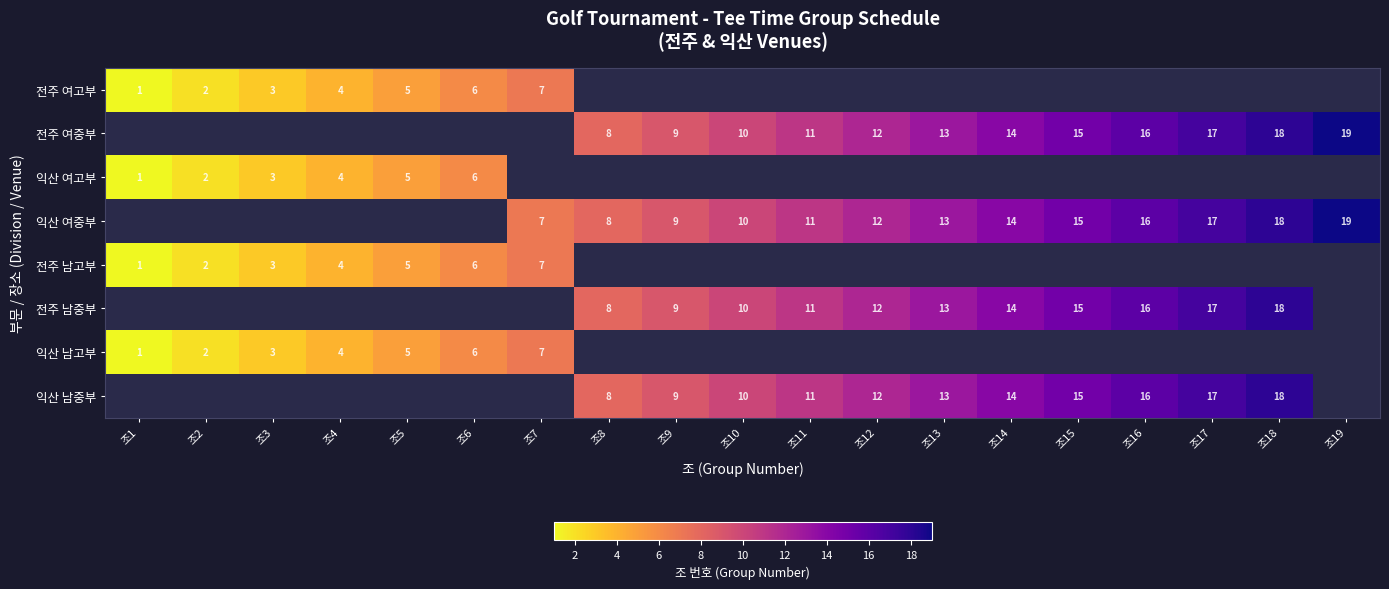

Is it true that 전주 남중부 equals 16 at 조16?

True